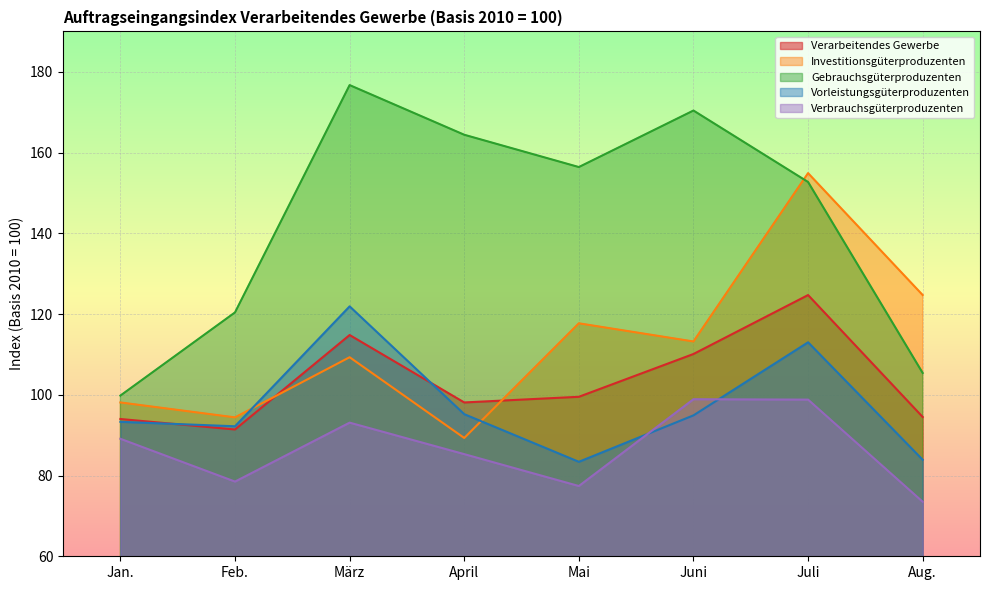

What is the sum of all Gebrauchsgüterproduzenten values?

1146.2